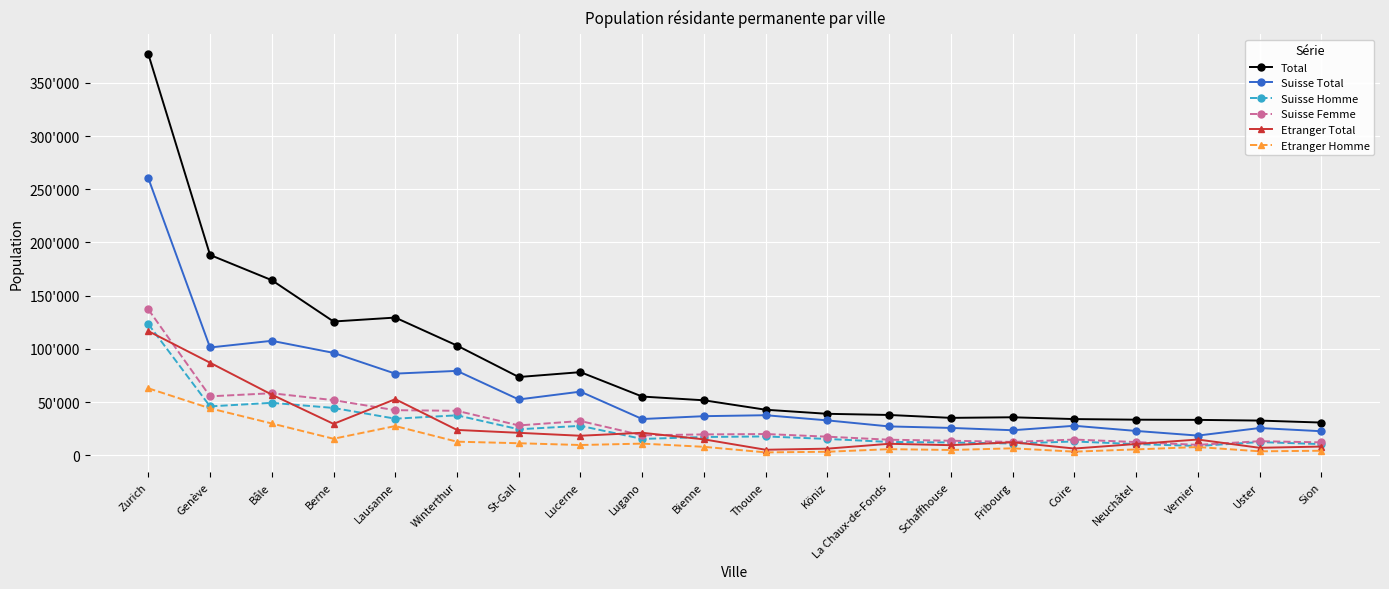

What is the difference between the second highest and second lowest values in the Etranger Total series?

80775